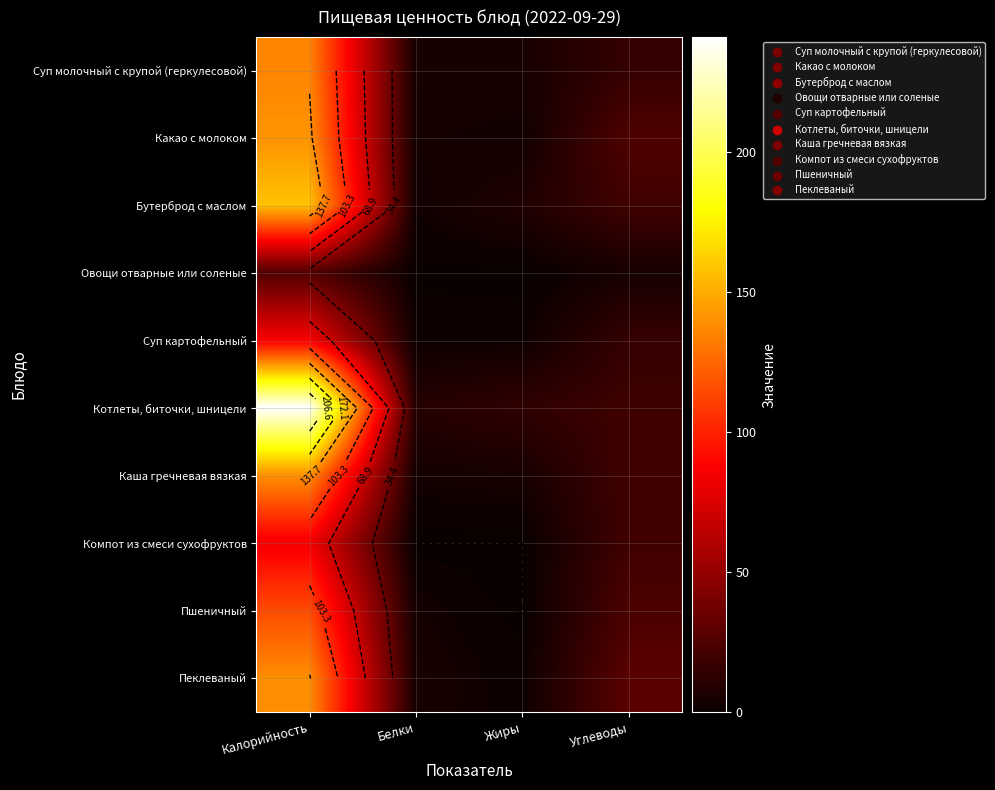

Is the value of Компот из смеси сухофруктов at Жиры greater than the value of Суп молочный с крупой (геркулесовой) at Жиры?

No